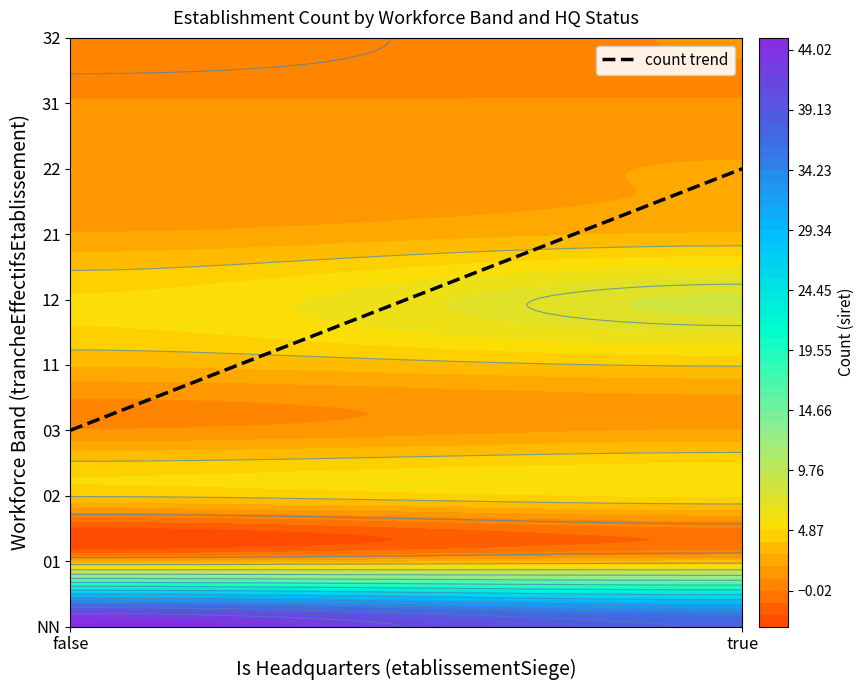

What is the average value of the 12 series?

6